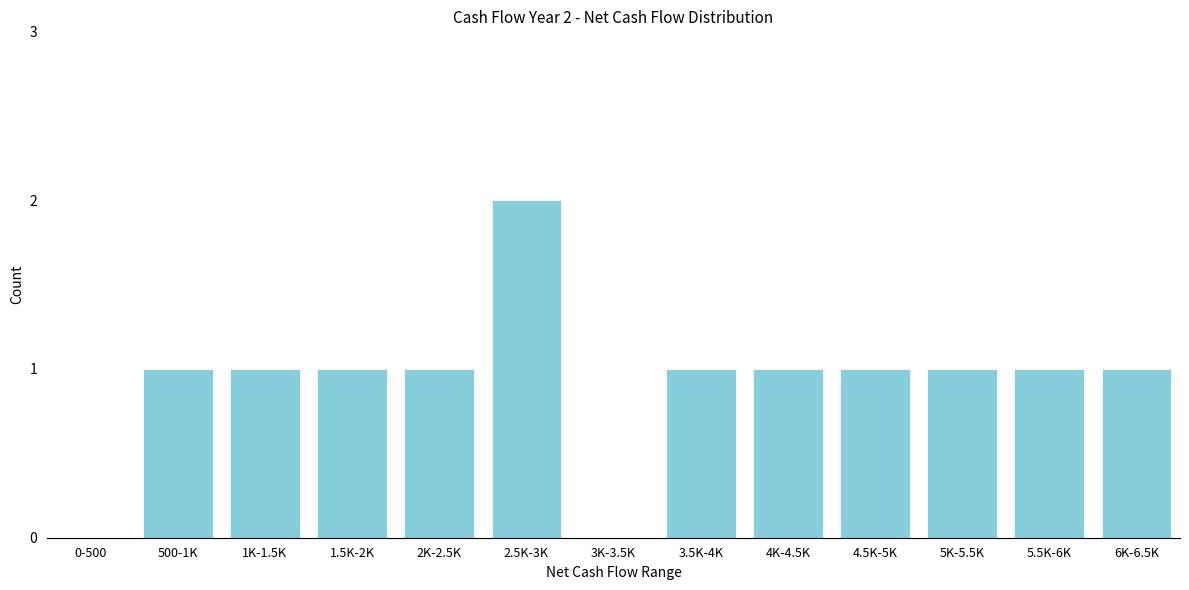

Reading left to right, what are all the values shown in this chart?

0-500=0	500-1K=1	1K-1.5K=1	1.5K-2K=1	2K-2.5K=1	2.5K-3K=2	3K-3.5K=0	3.5K-4K=1	4K-4.5K=1	4.5K-5K=1	5K-5.5K=1	5.5K-6K=1	6K-6.5K=1